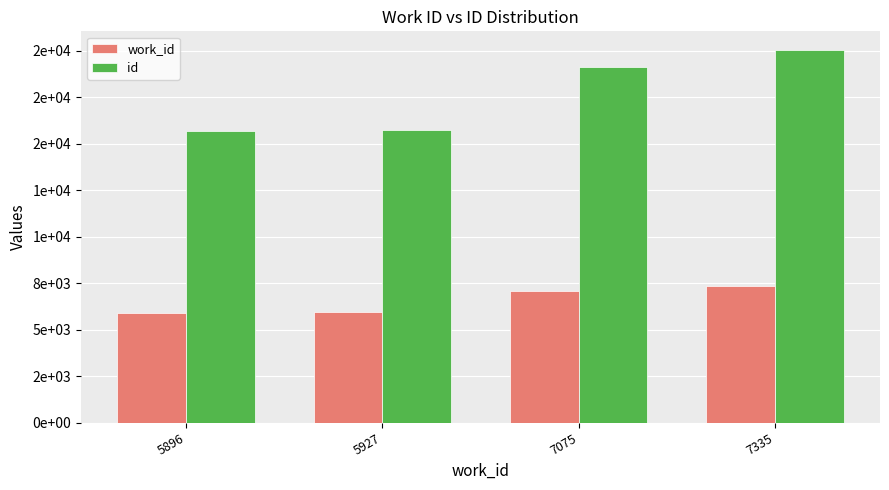

Which series has the largest total across all categories?

id